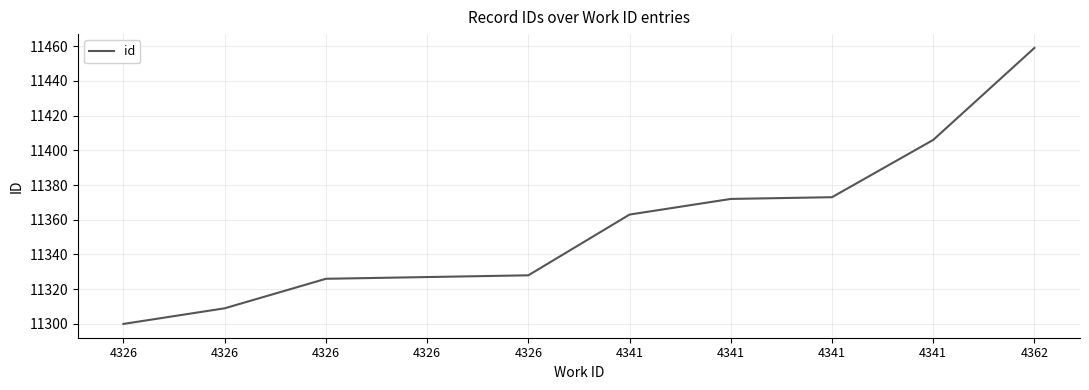

Is this an area chart (filled region under the line)?

No